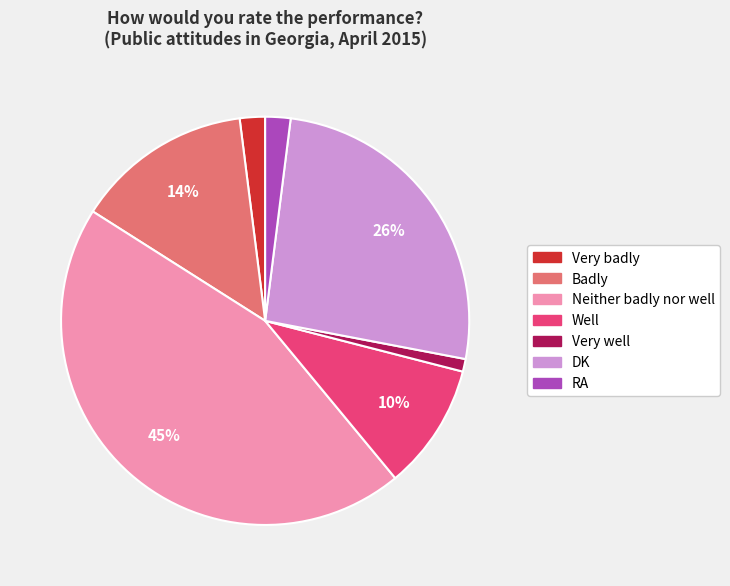

Does any single category account for the majority?

No